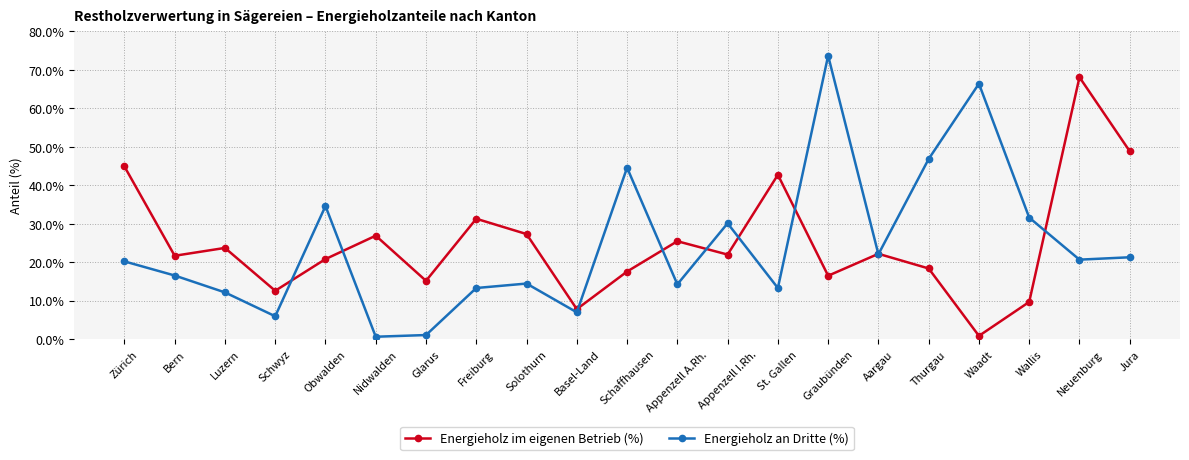

What is the label of the 17th point from the left?

Thurgau